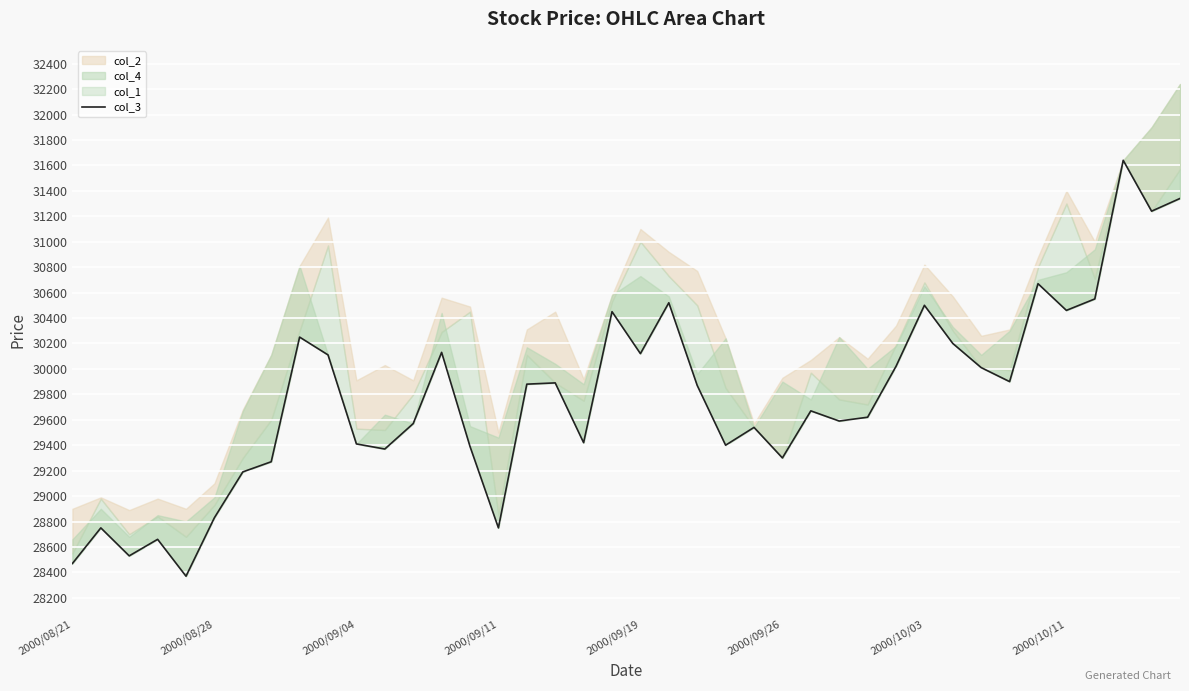

Approximately how many times larger is the value at 17 compared to 25?

1.0